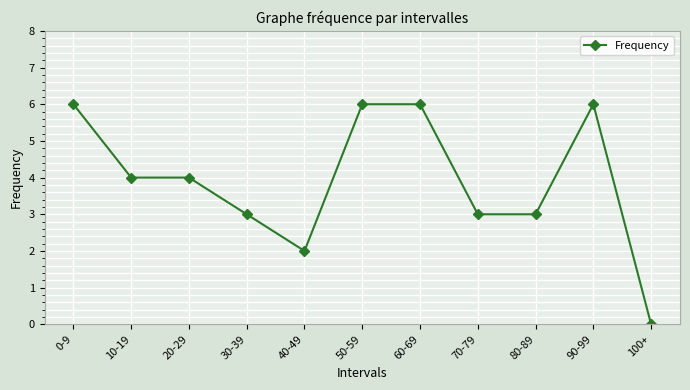

What is the label of the 8th point from the right?

30-39